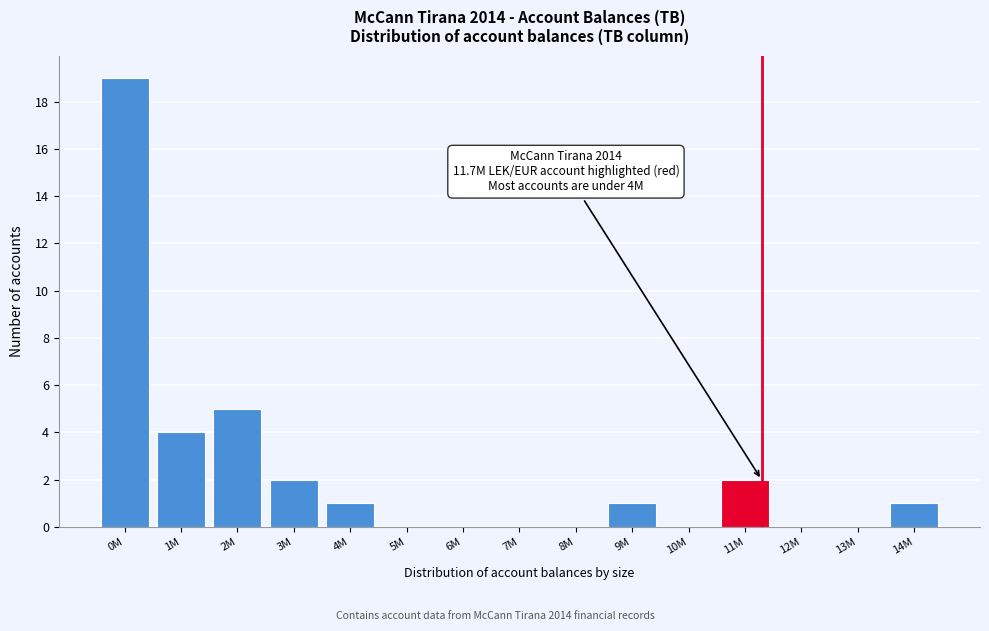

Reading left to right, what are all the values shown in this chart?

0M=19	1M=4	2M=5	3M=2	4M=1	5M=0	6M=0	7M=0	8M=0	9M=1	10M=0	11M=2	12M=0	13M=0	14M=1